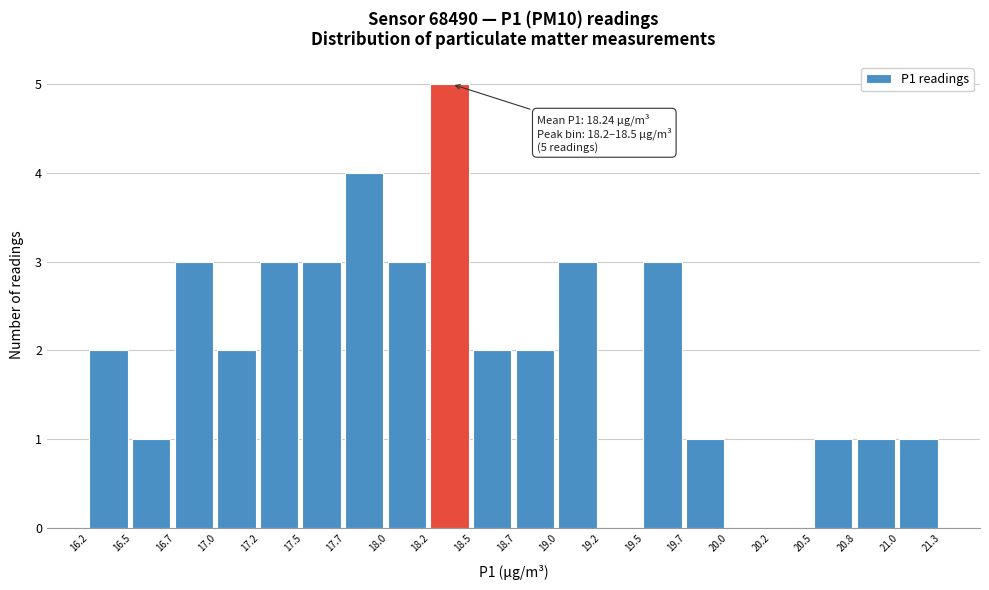

Over which range of the x-axis is the bar tallest?

18.2 to 18.5